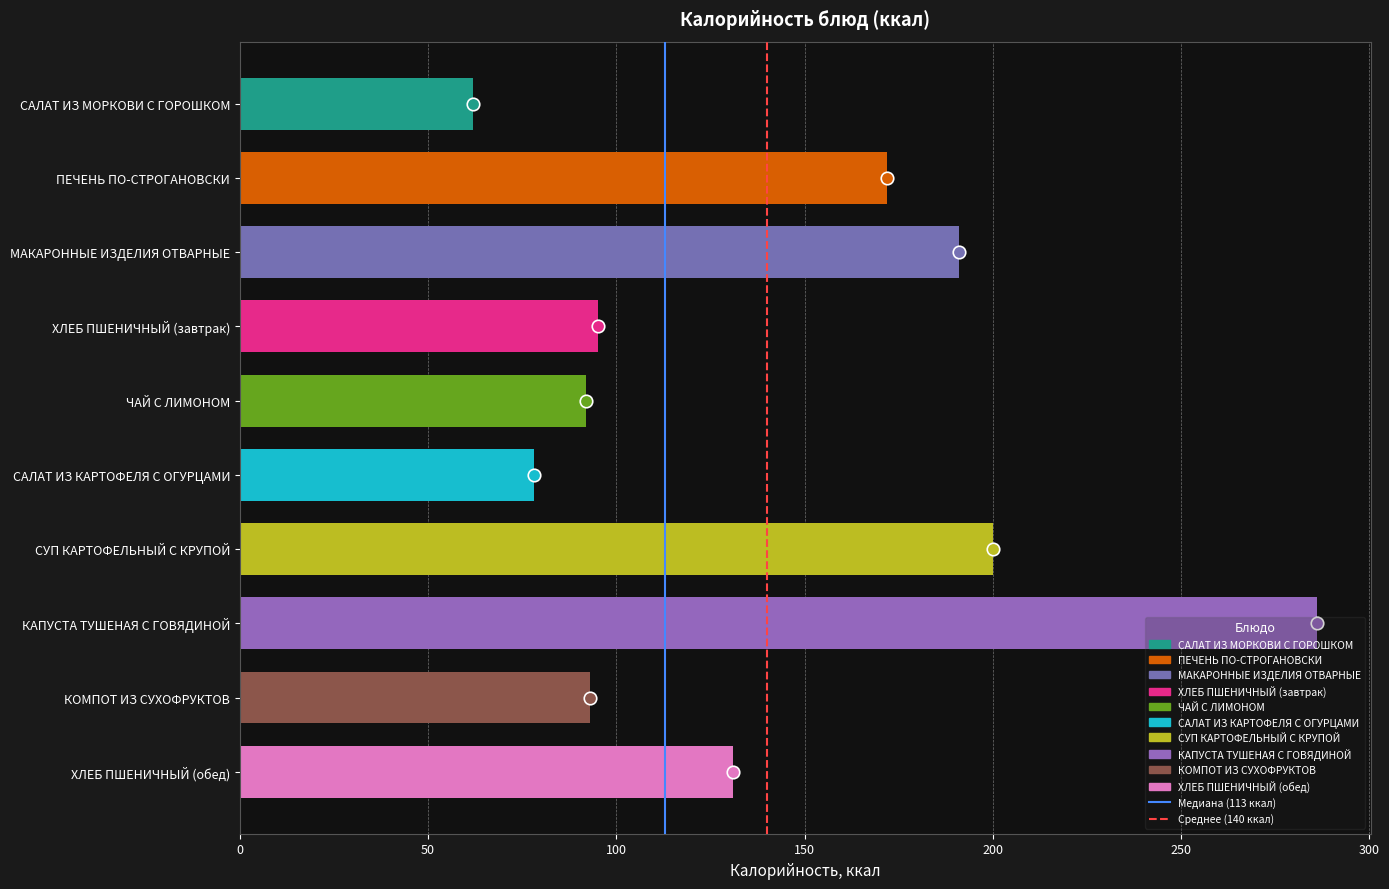

True or false: the data shows 93 at КОМПОТ ИЗ СУХОФРУКТОВ.

True